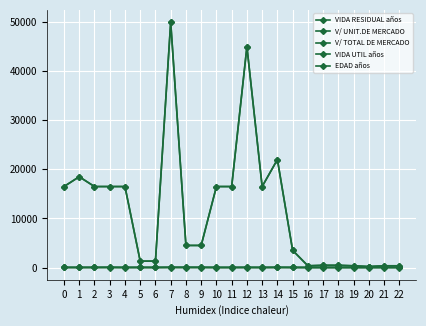

How many VIDA RESIDUAL años values are between 0 and 5?

22